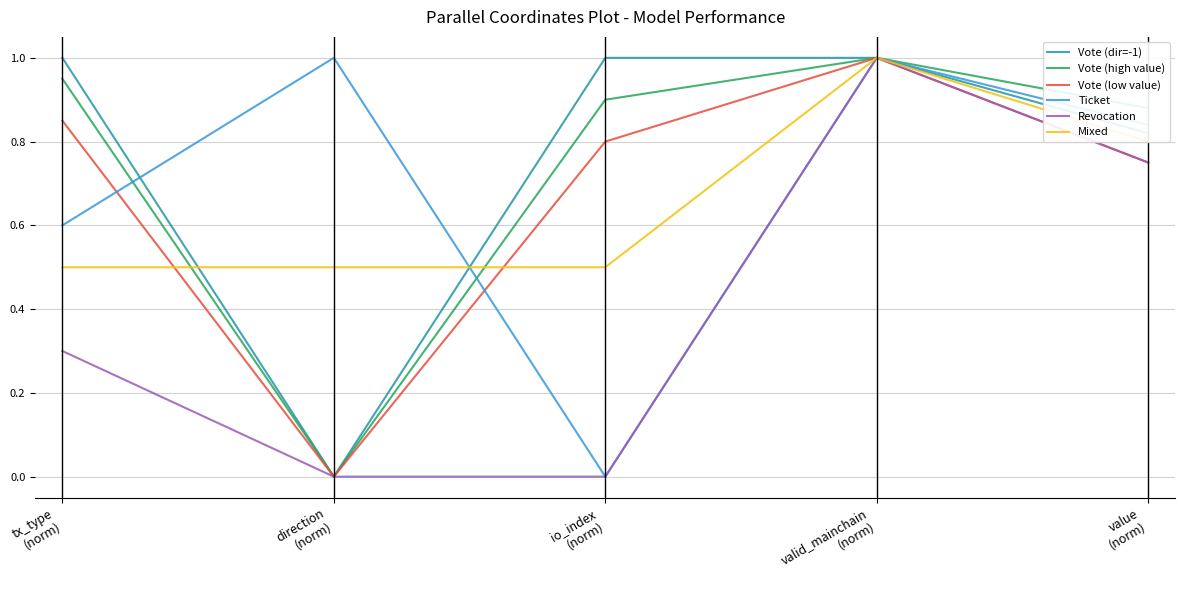

What is the minimum value for Mixed?

0.5